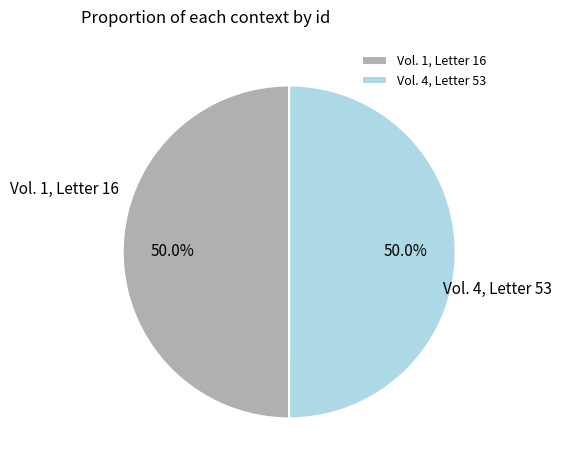

To the nearest percent, what is the average slice percentage?

50%